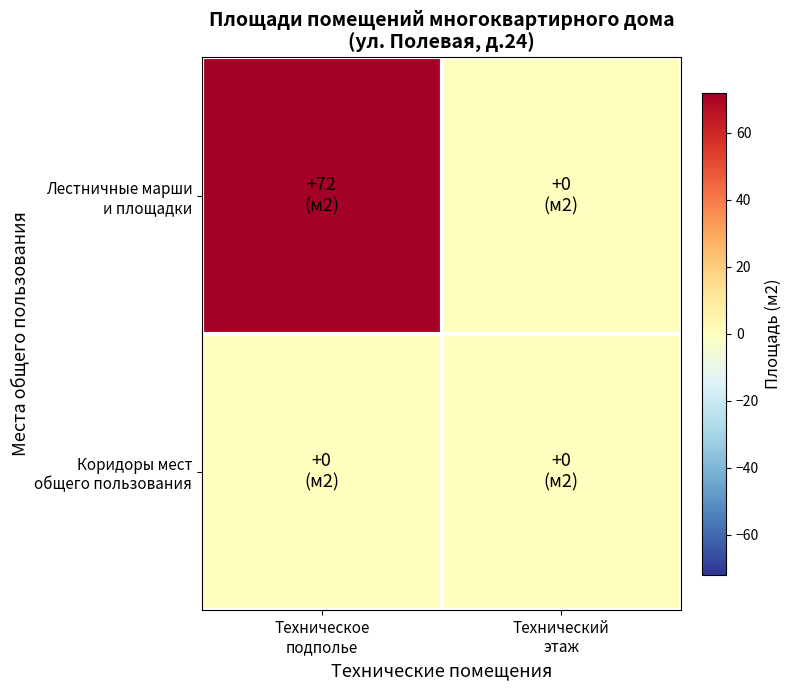

List the series in order of their peak value, highest first.

Лестничные марши и площадки, Коридоры мест общего пользования